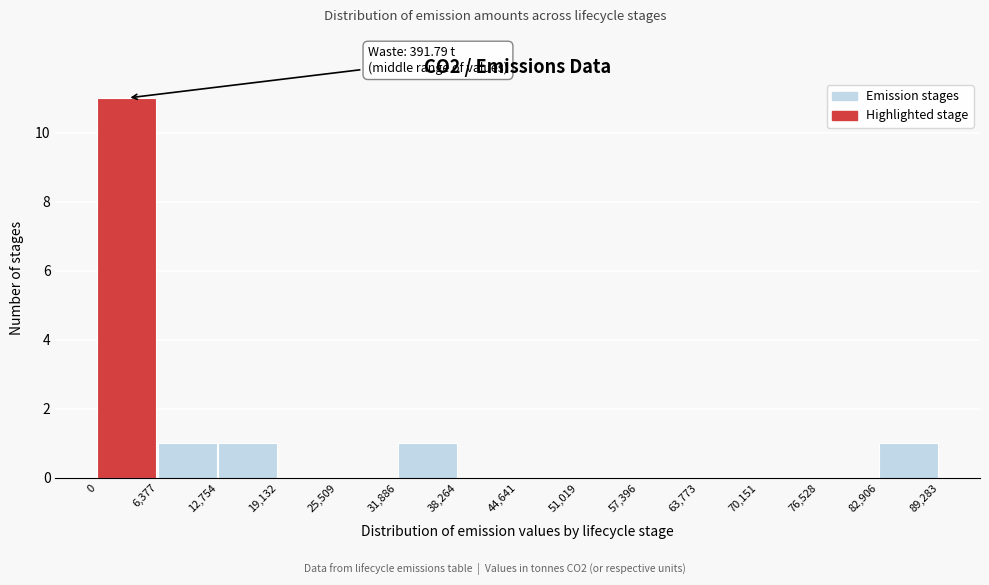

Over which range of the x-axis is the bar tallest?

0 to 6,377